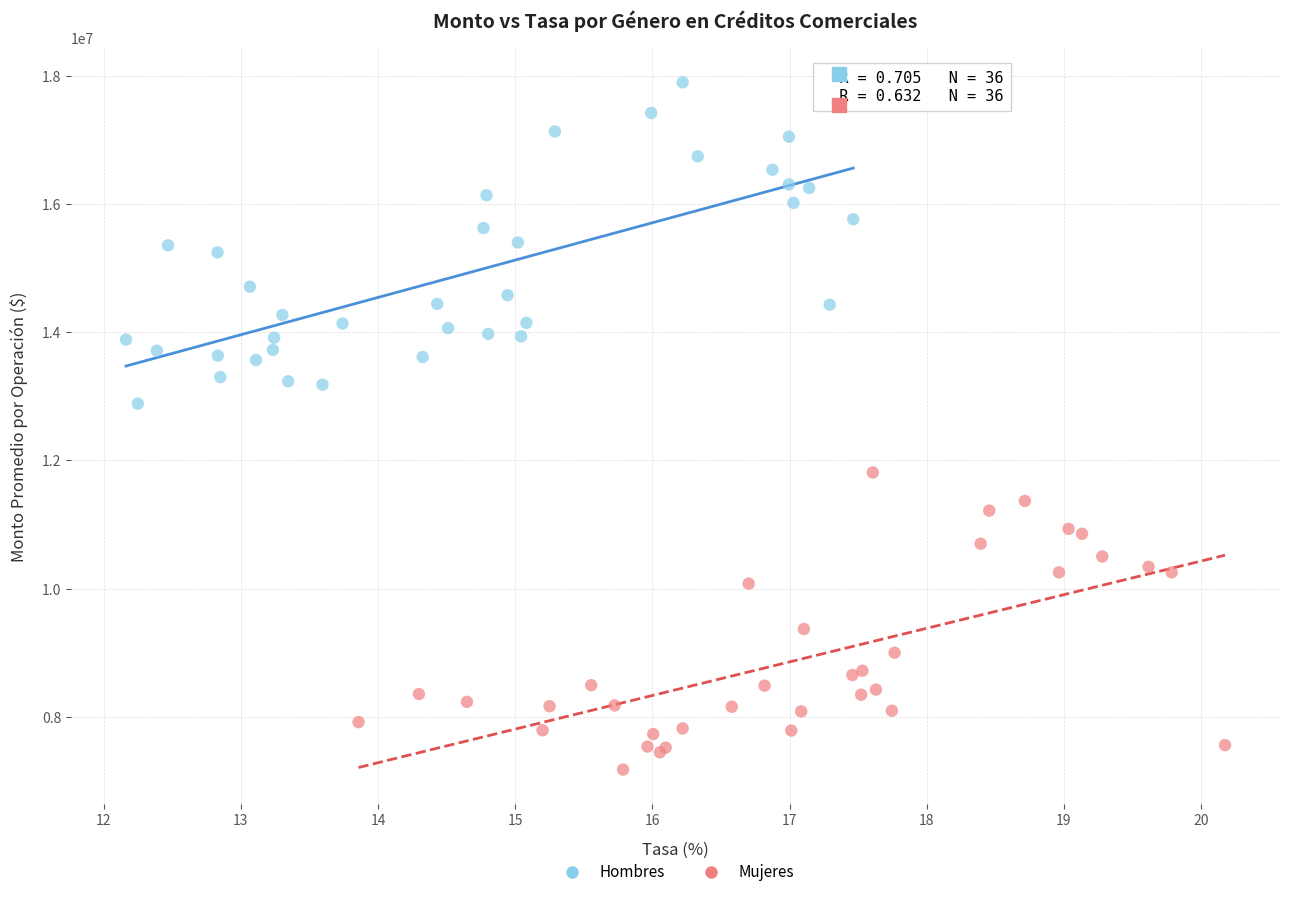

Which series has the widest spread of Y values?

Hombres